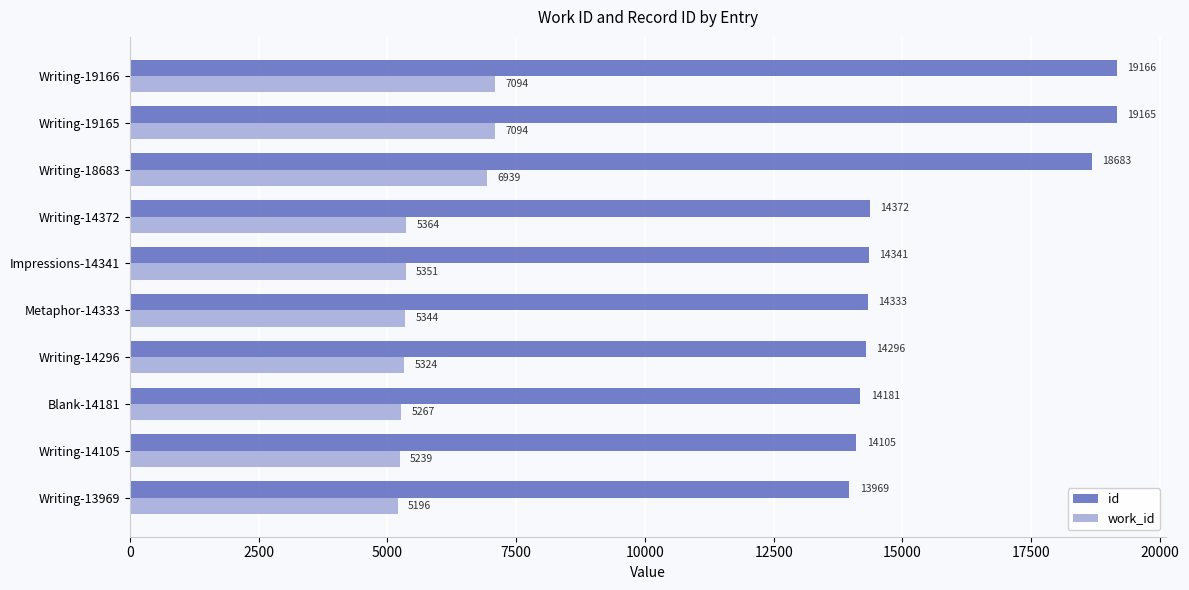

At Writing-19165, list the series in order from smallest to largest.

work_id, id